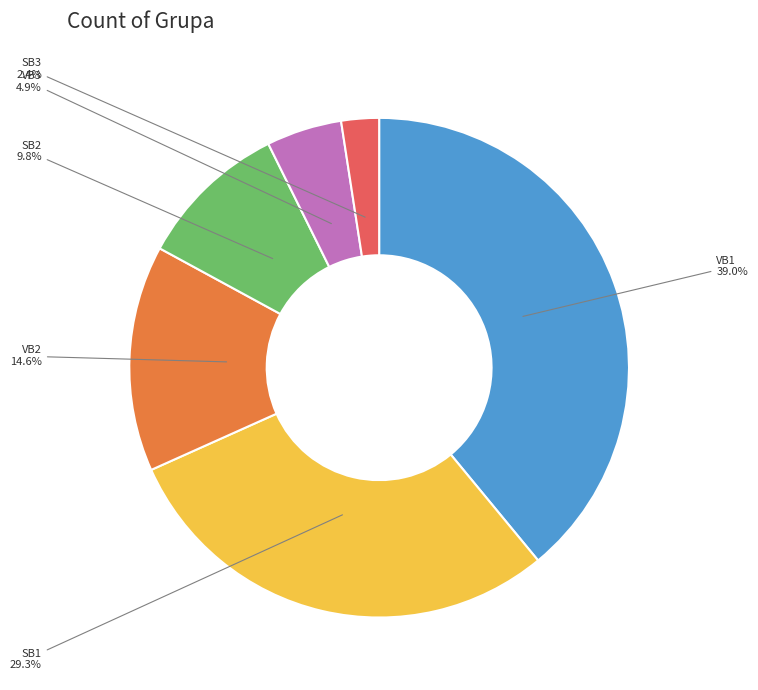

The VB2 slice represents 15% of the pie. True or false?

True